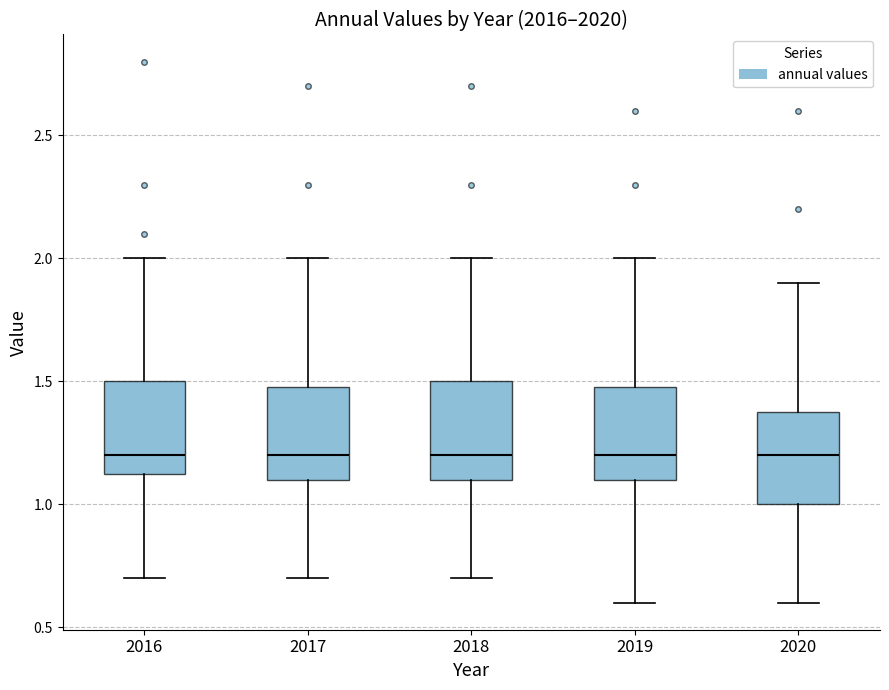

Where is the upper edge of the box at x = 2017 on the y-axis? The values are not printed on the chart, so give them approximately, as read against the axis.

1.50